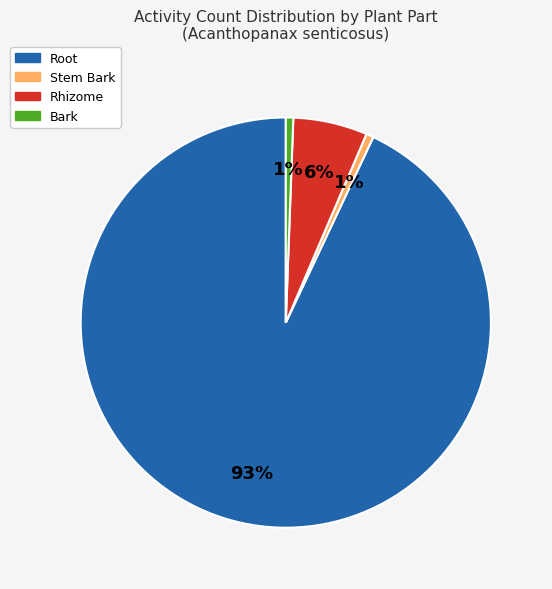

How many slices are in this pie chart?

4